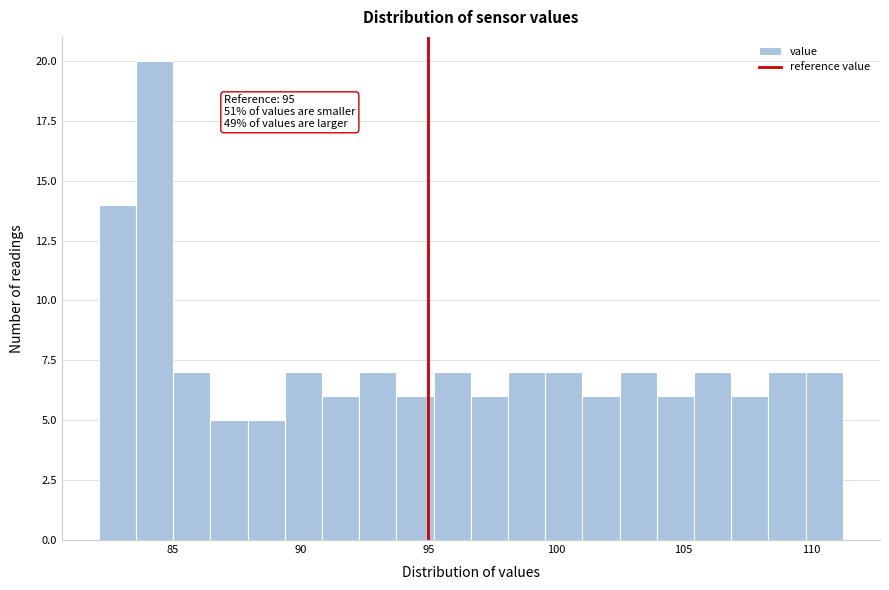

Read against the x-axis, roughly where is the centre of the tallest bar?

84.5